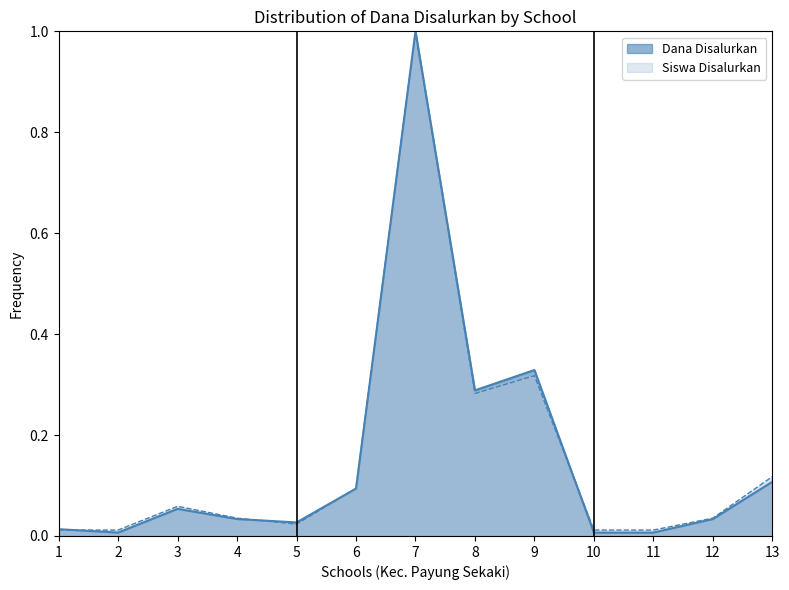

At which category is the sum across all series the highest?

7